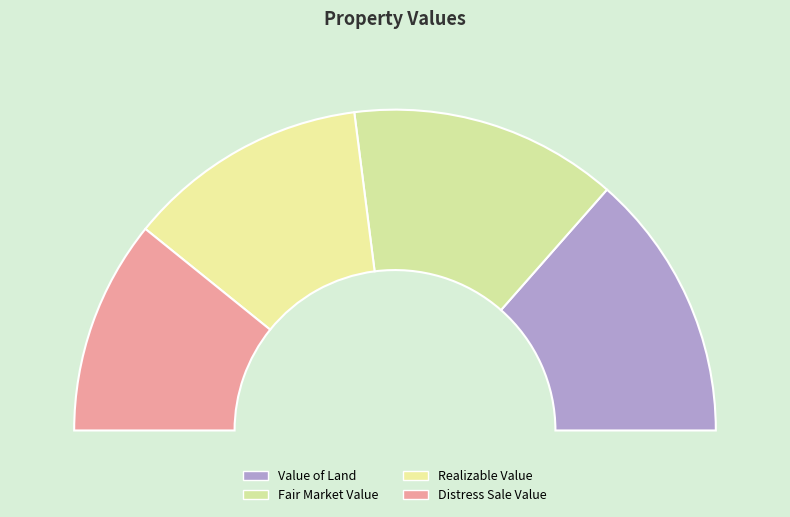

Combined, what portion of the pie is Distress Sale Value and Fair Market Value?

48.6%